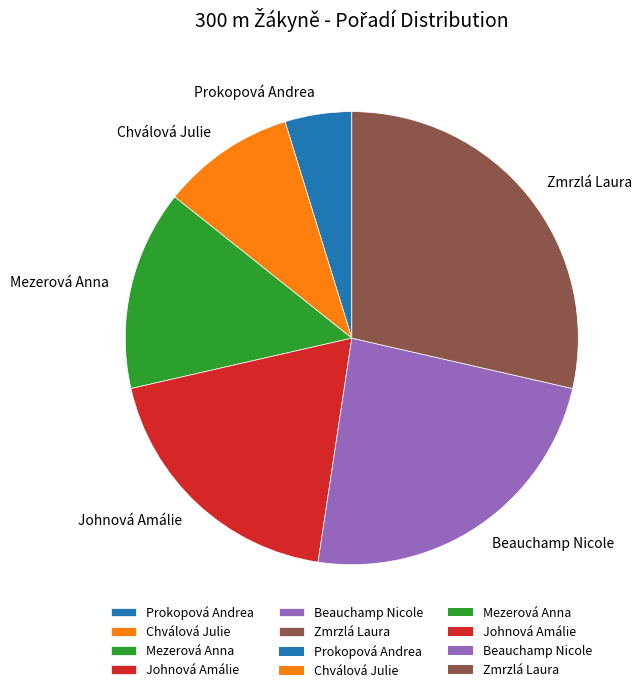

Which has a higher value, Mezerová Anna or Chválová Julie?

Mezerová Anna